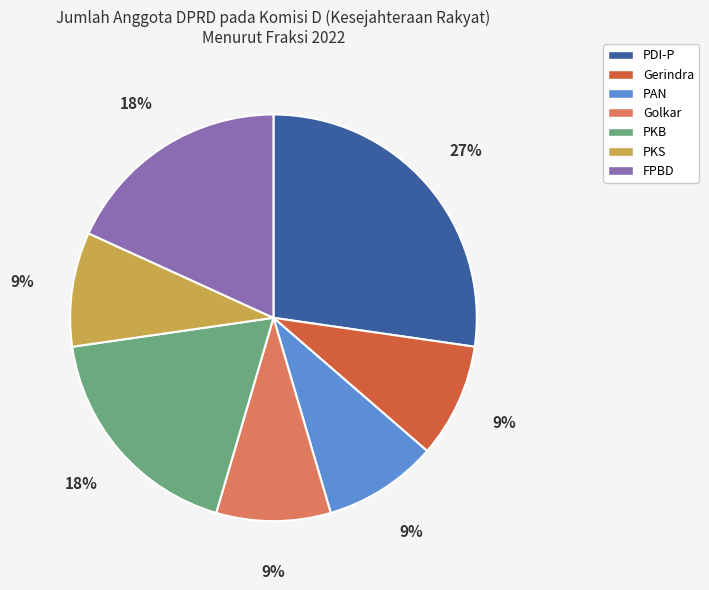

Which category has the biggest portion of the pie?

PDI-P